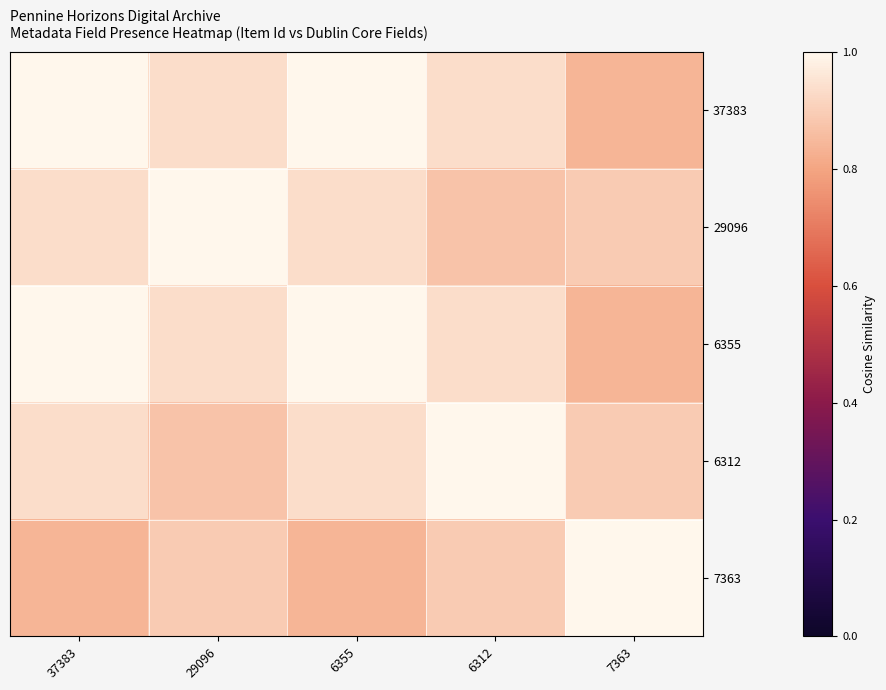

What is the highest value of the 29096 series?

1.0